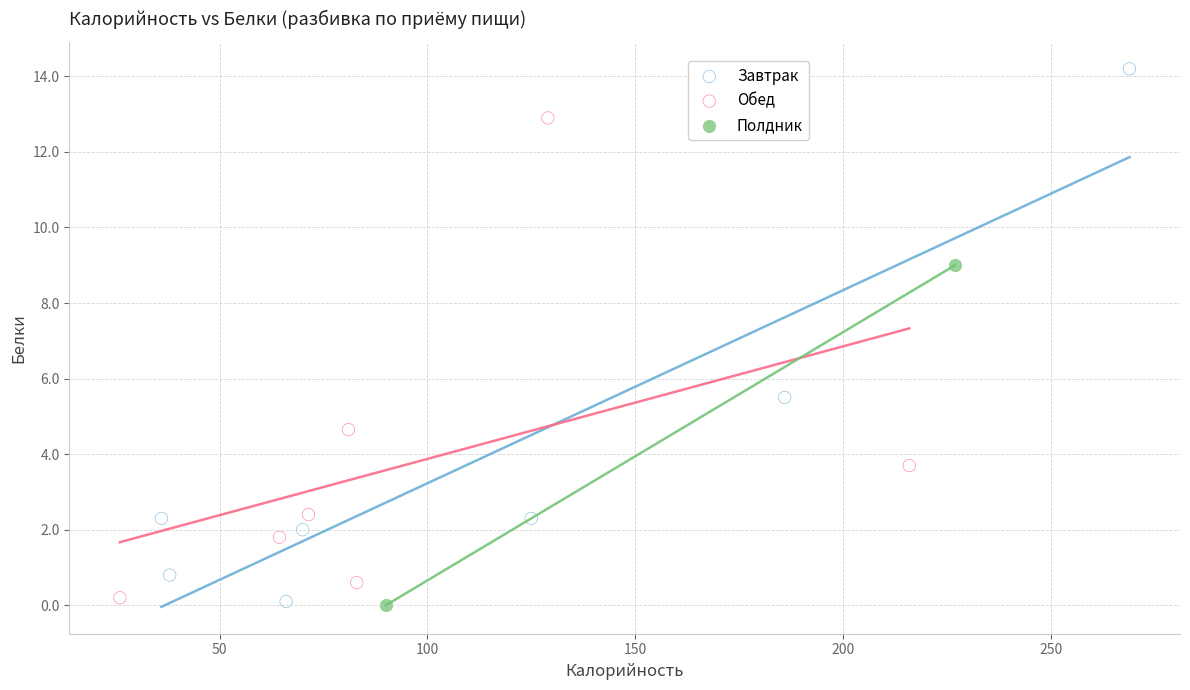

What are all the series names shown in the legend?

Завтрак, Обед, Полдник